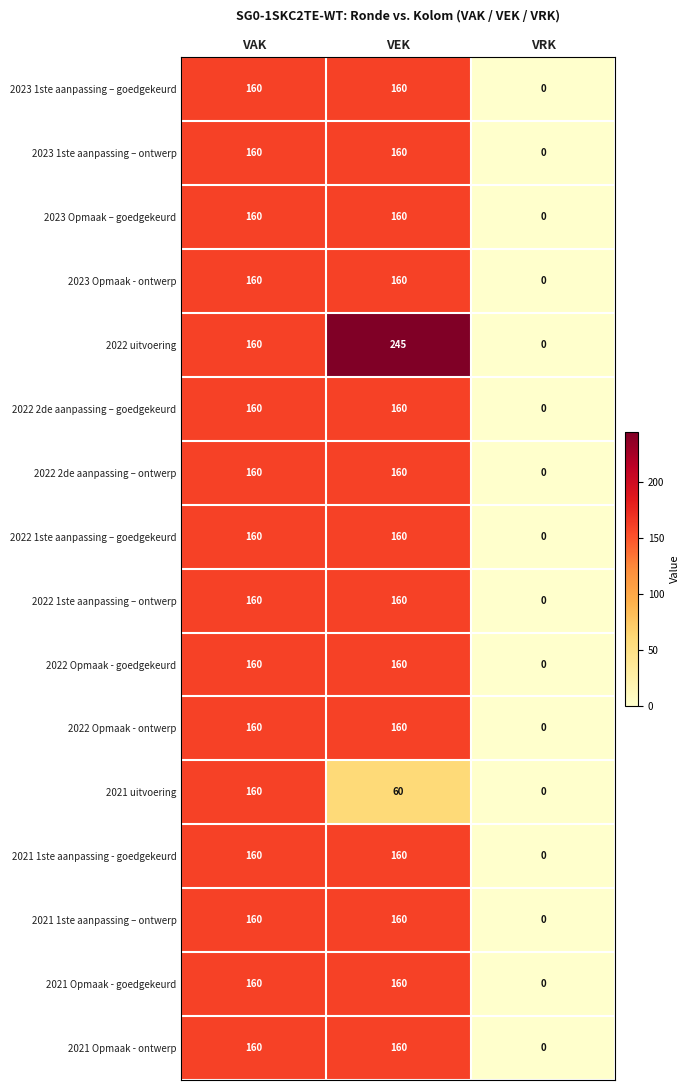

What is the greatest value displayed?

245